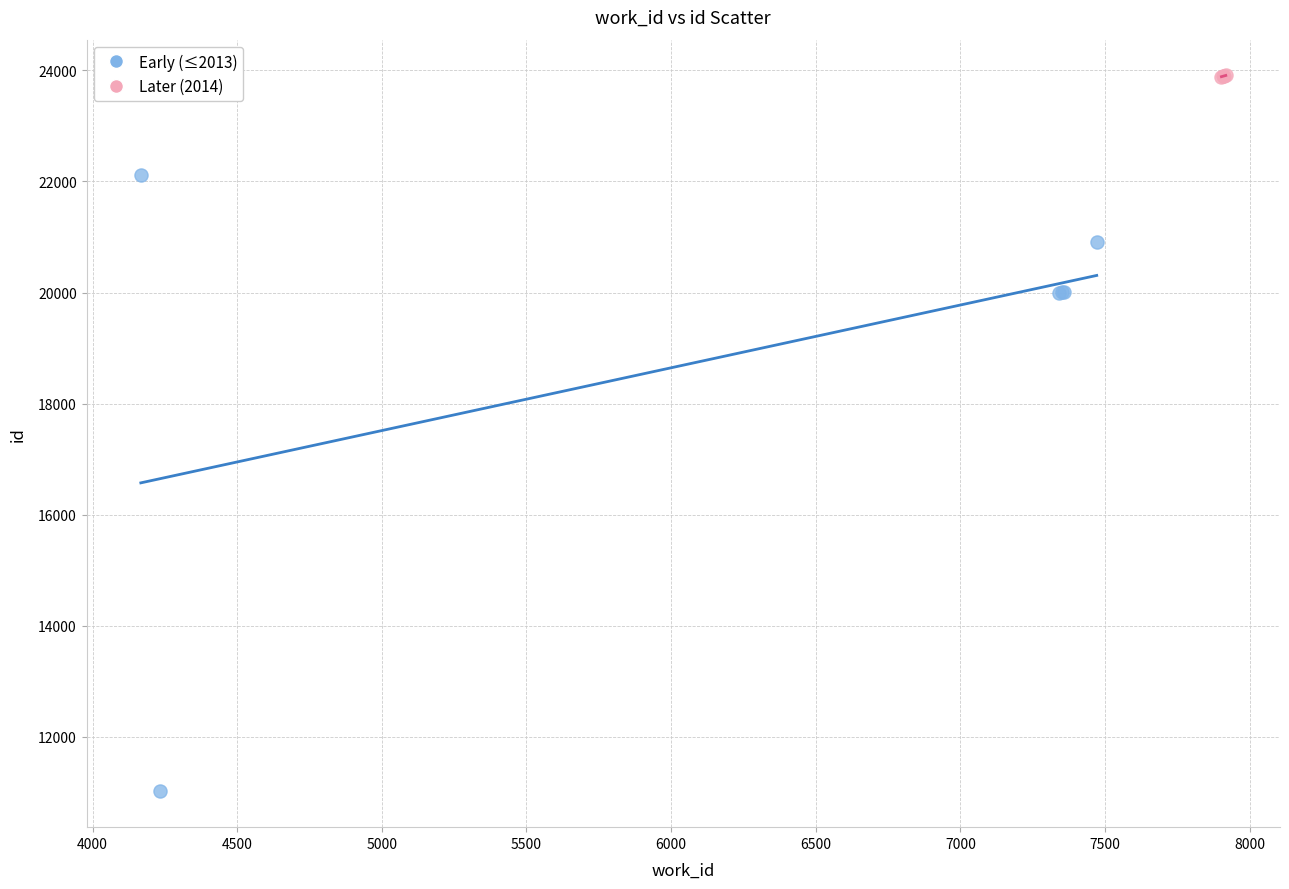

Which series has the largest Y range (max minus min)?

Early (≤2013)